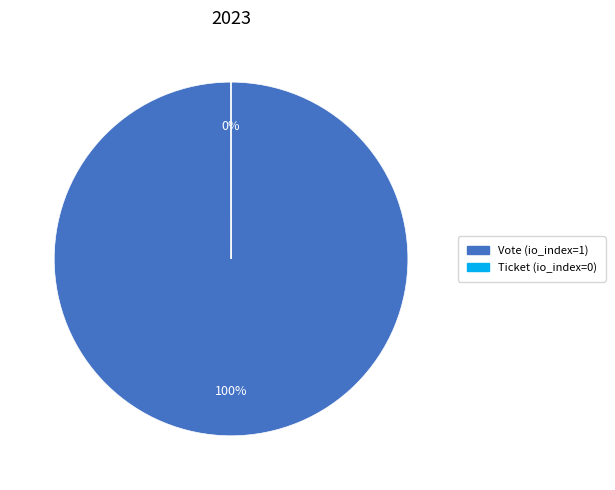

To the nearest percent, what is the average slice percentage?

50%